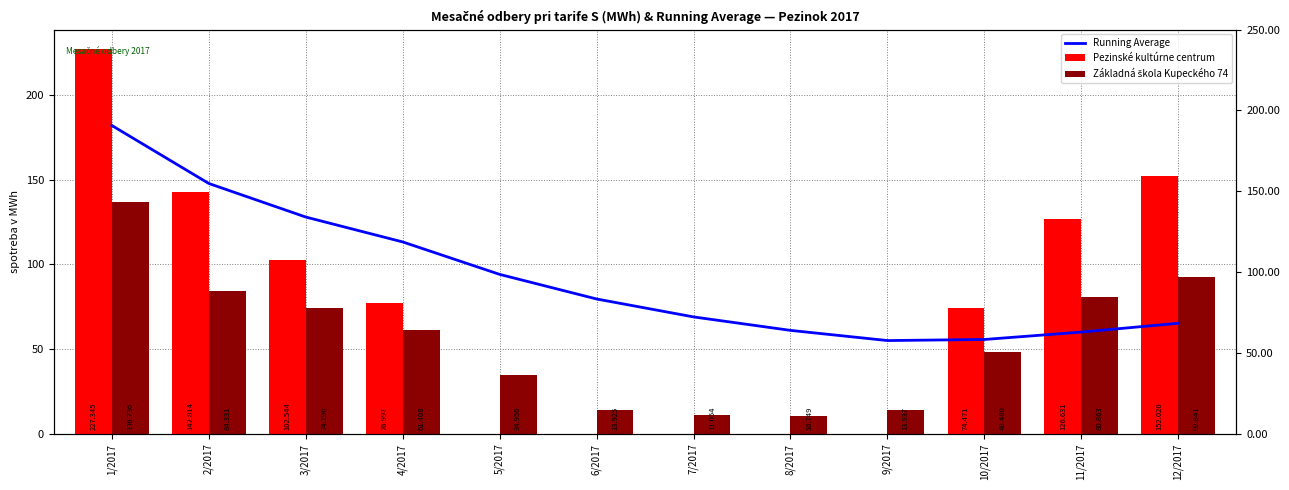

What is the label of the 10th bar from the left?

10/2017